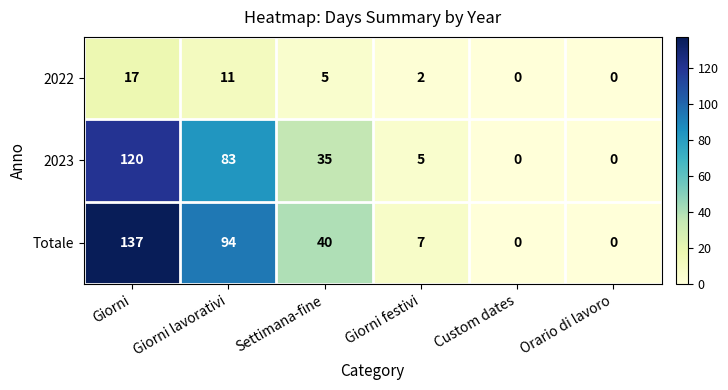

Which series has the largest range (max minus min)?

Totale